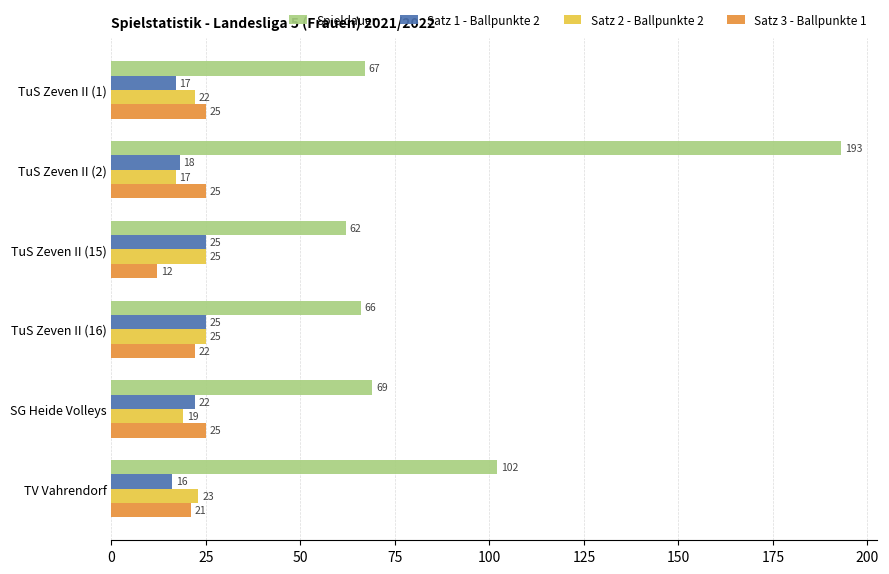

At how many categories does at least one series exceed 74?

2